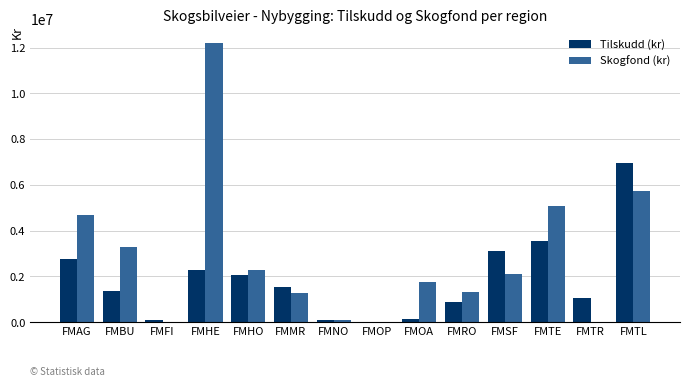

What is the total value across all series at FMHO?

4332598.0